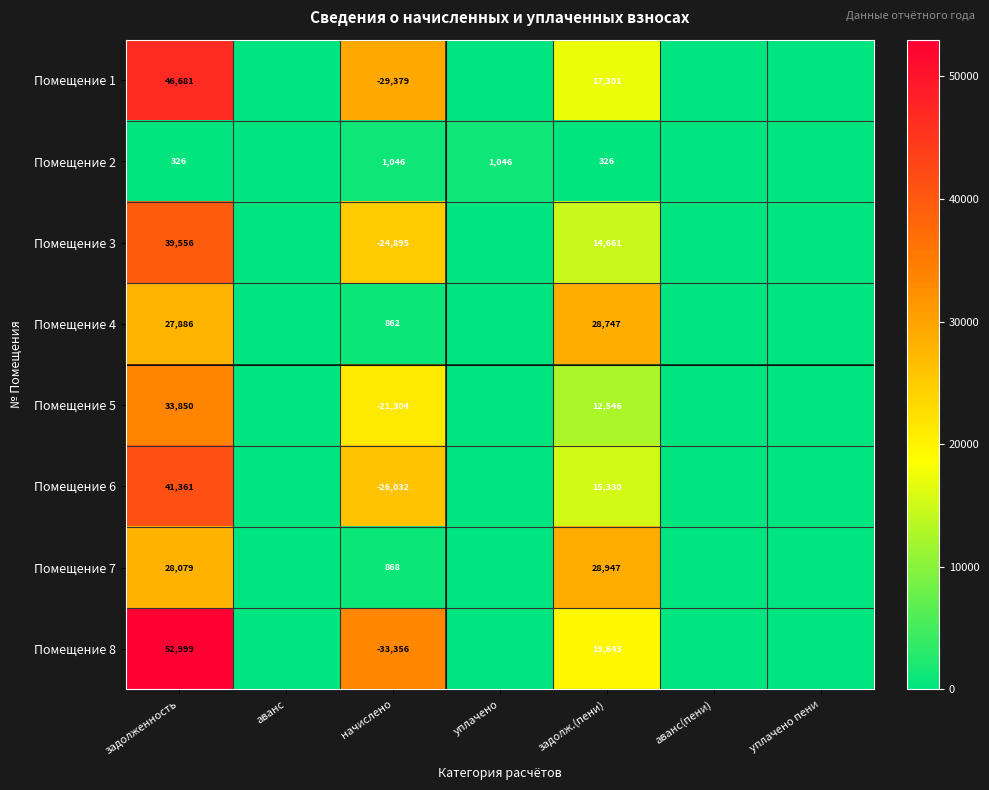

Is it true that Помещение 1 equals 10234 at задолж.(пени)?

False